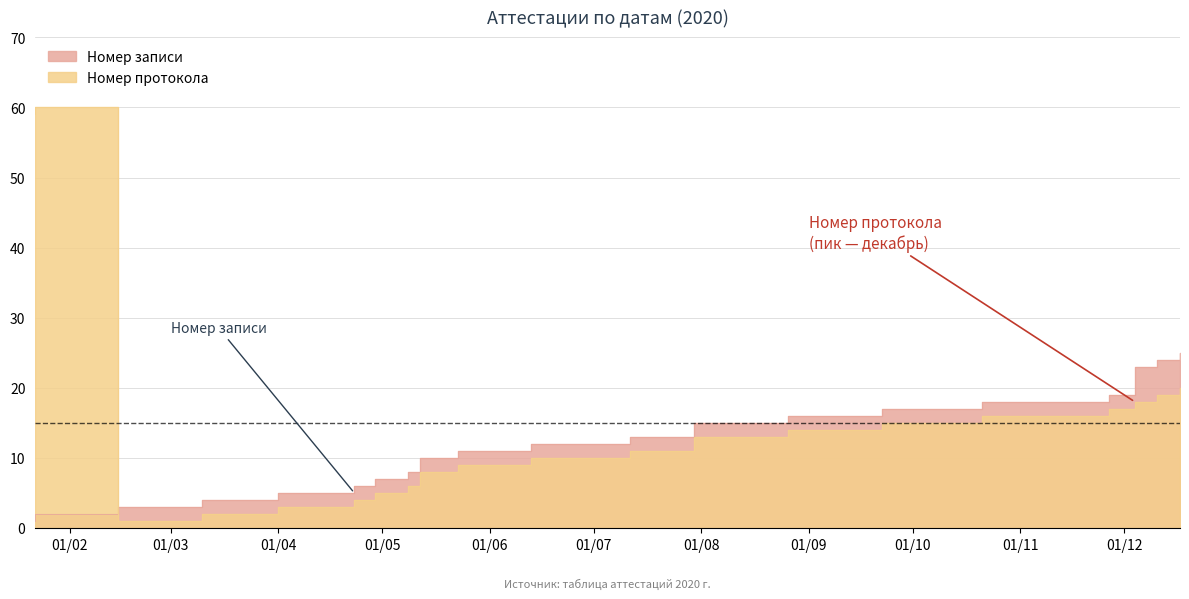

How many series are shown in this chart?

2